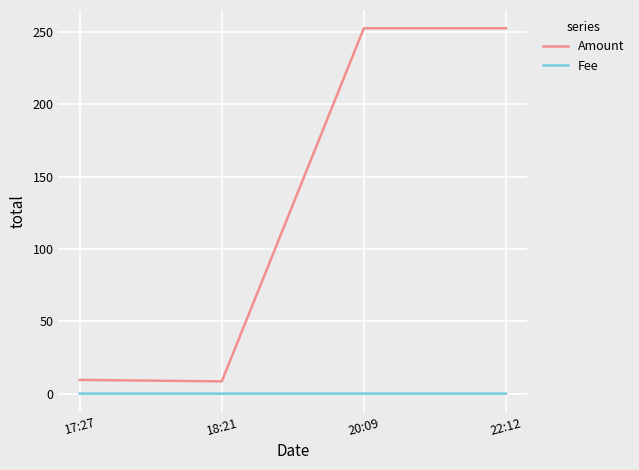

What is the total value across all series at 18:21?

8.5